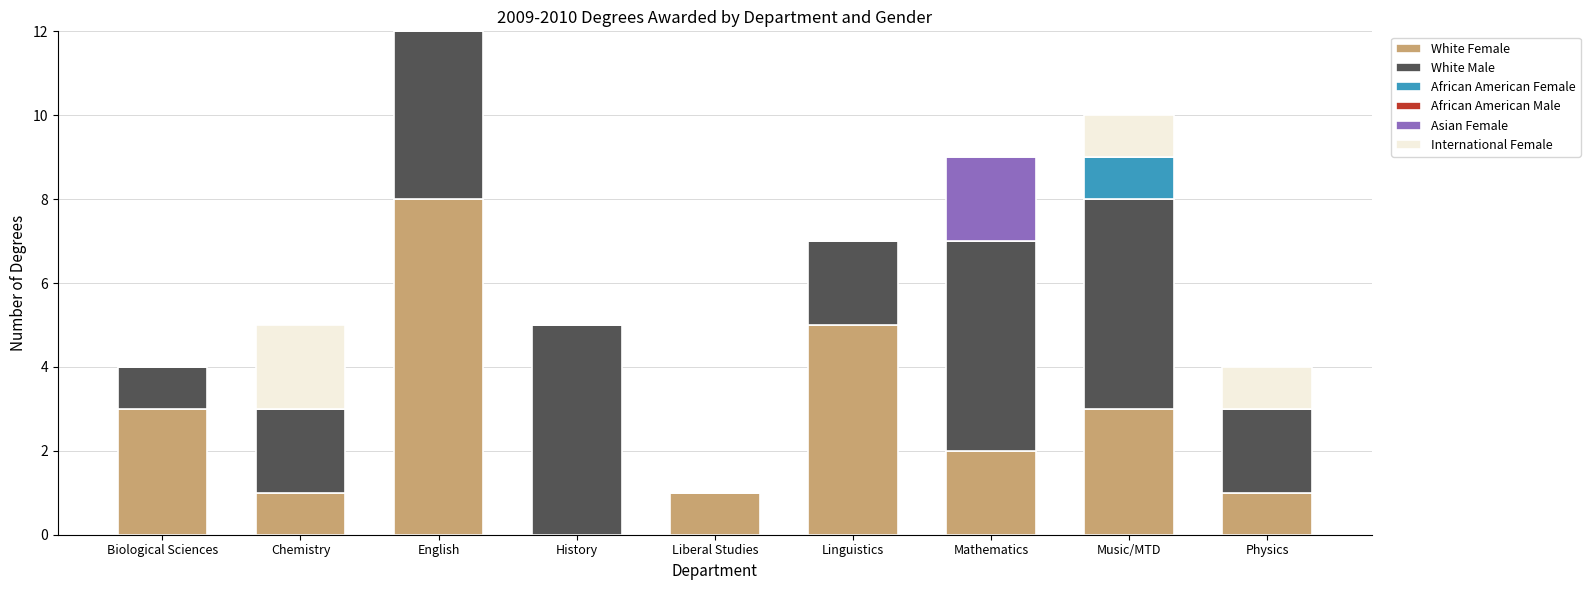

What is the maximum value for White Female?

8